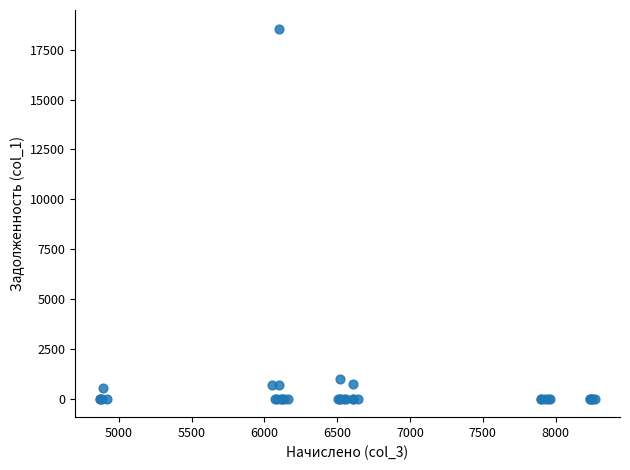

What Y value in the scatter plot is closest to 9279?

980.8